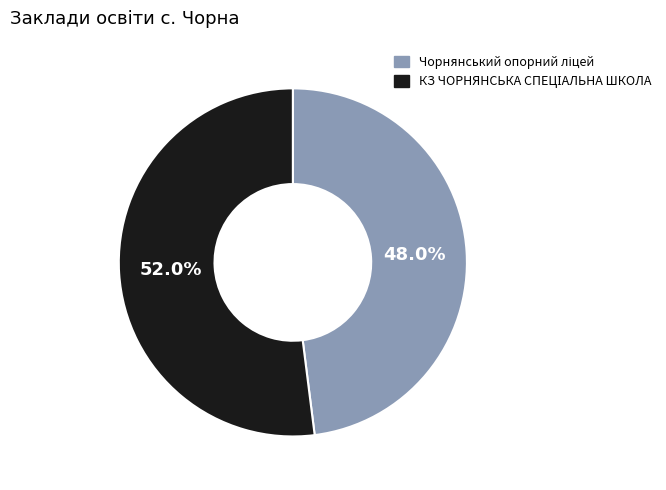

Is there any slice that represents more than half of the pie?

Yes